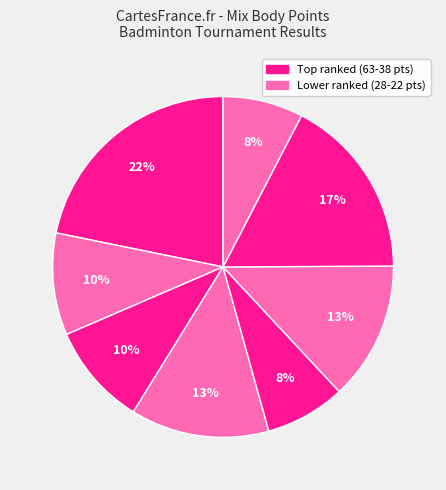

How many segments does this pie chart have?

8